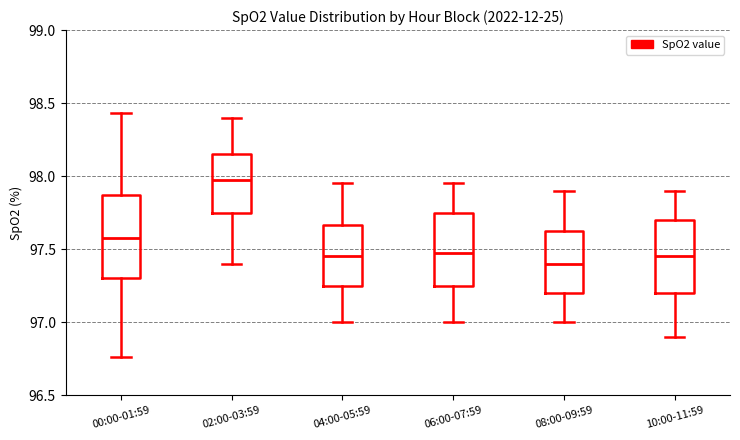

Where is the lower edge of the box for 06:00-07:59 on the y-axis? The values are not printed on the chart, so give them approximately, as read against the axis.

97.25